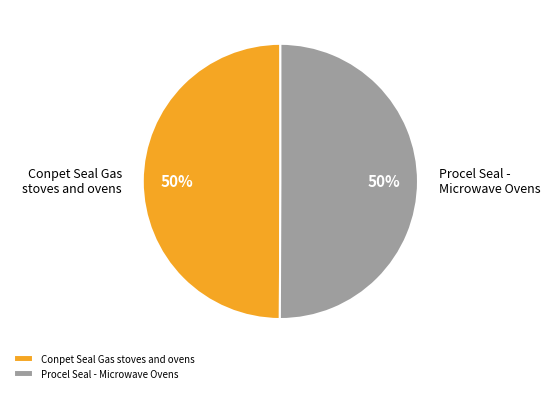

To the nearest percent, what portion does Conpet Seal Gas stoves and ovens represent?

50%